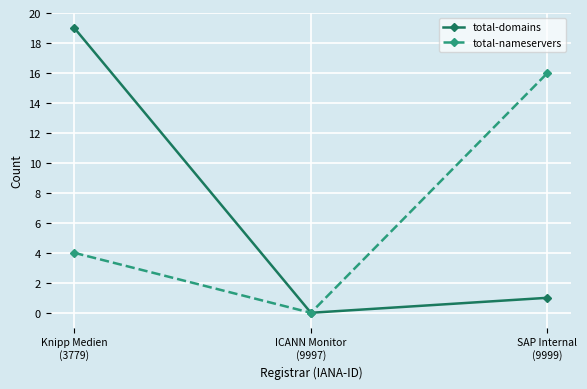

Where does the total-domains series first go above 1?

Knipp Medien
(3779)